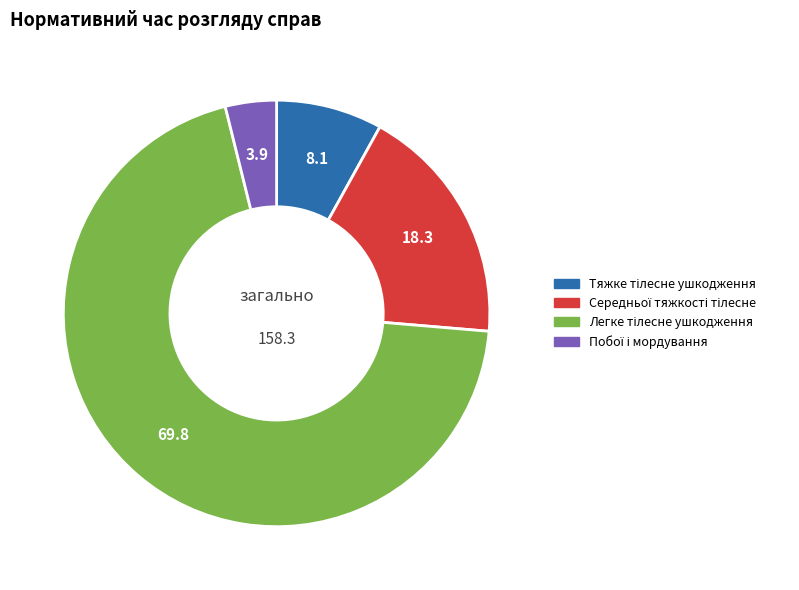

Is there any slice that represents more than half of the pie?

Yes